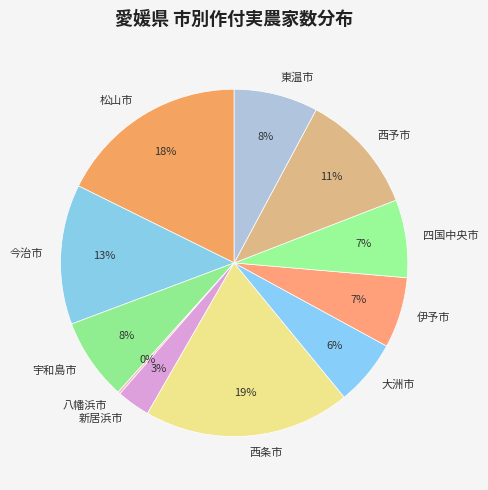

The 四国中央市 slice represents 7% of the pie. True or false?

True